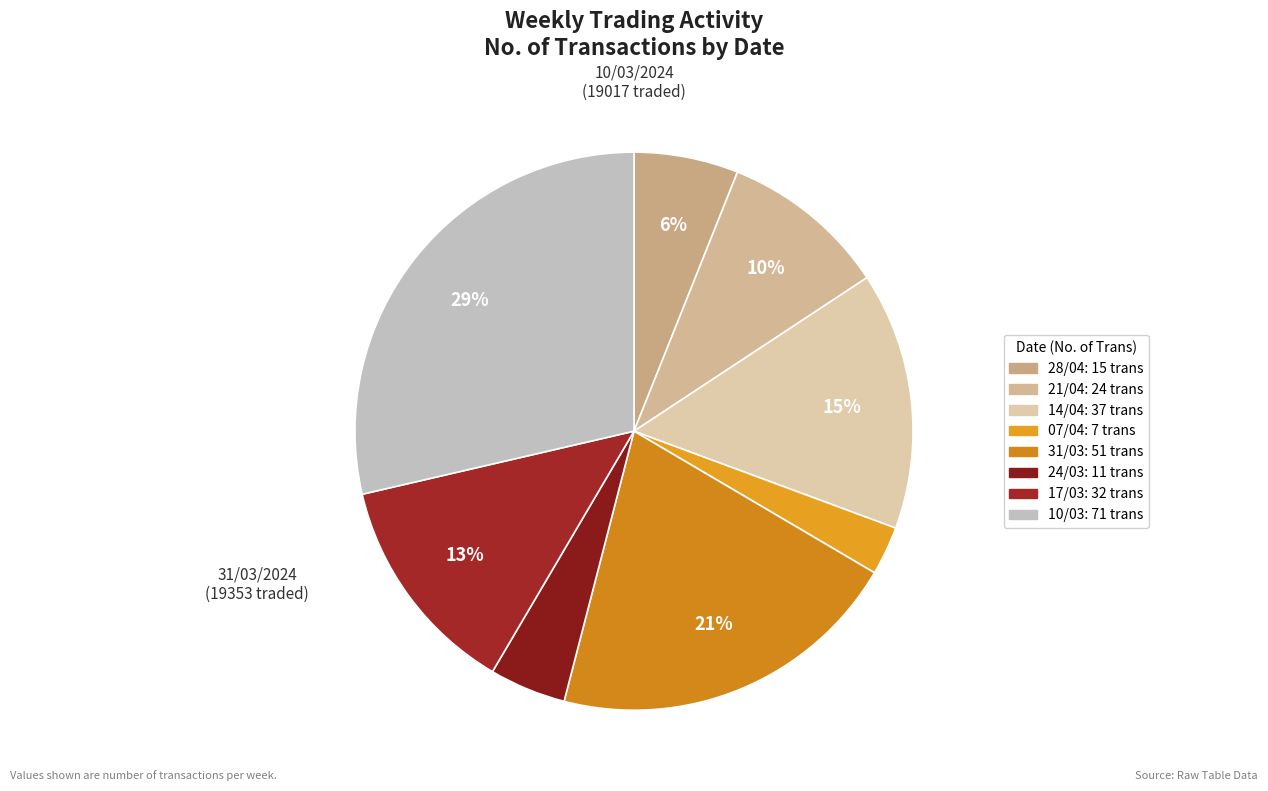

How many segments does this pie chart have?

8